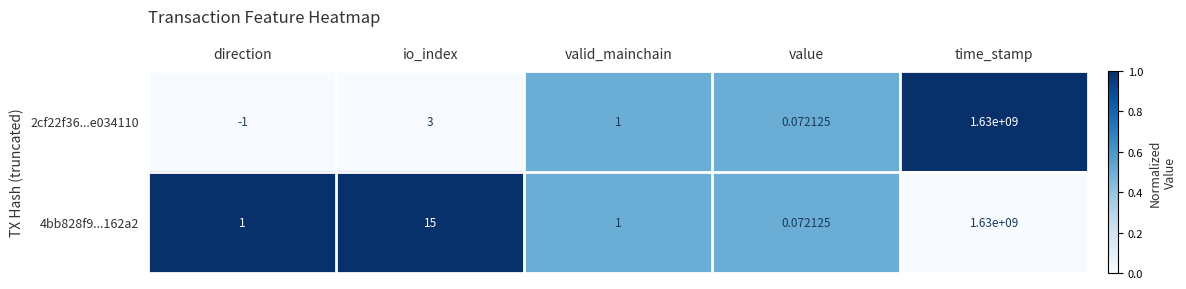

Which label corresponds to the largest value in the chart?

time_stamp